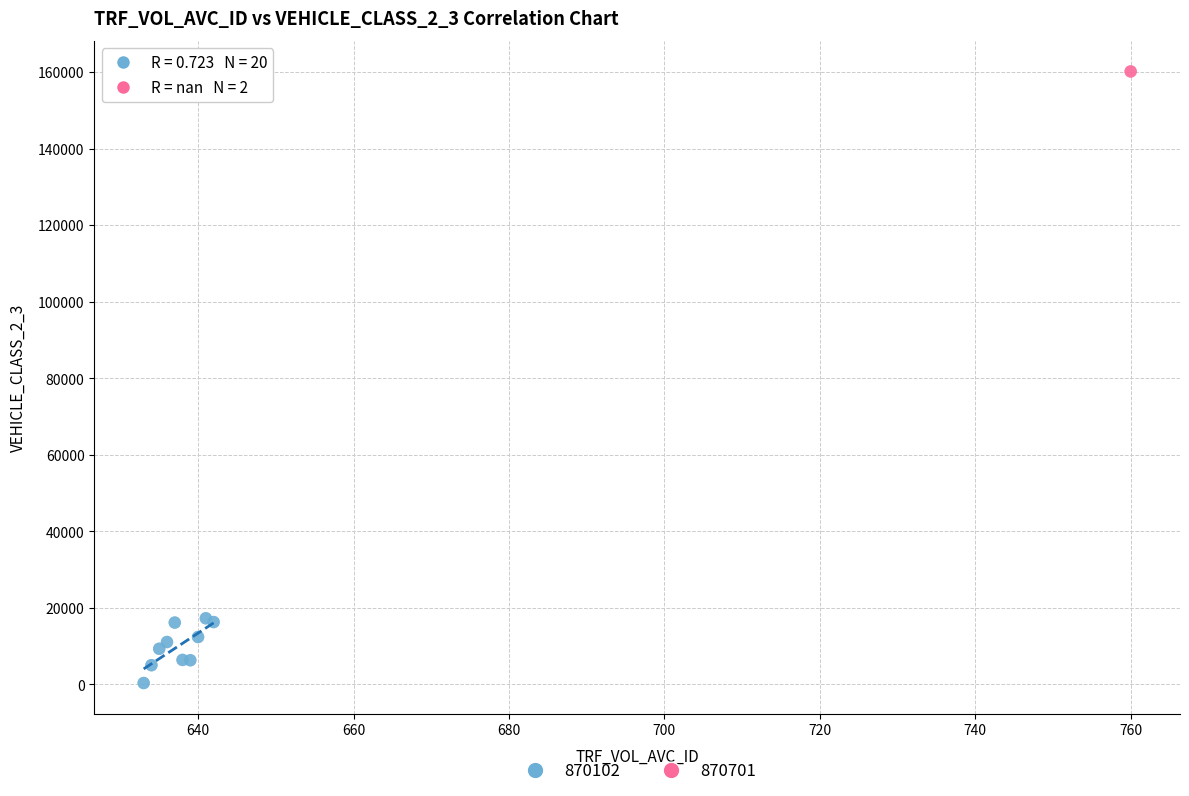

What are all the series names shown in the legend?

870102, 870701